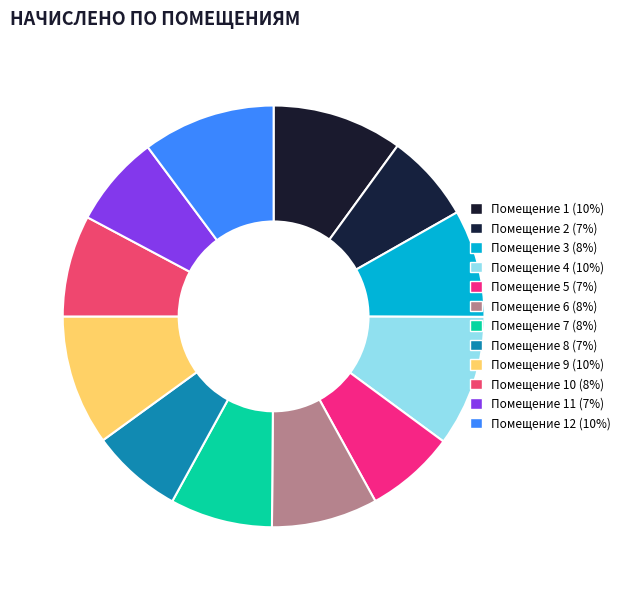

Count the number of slices in the pie.

12